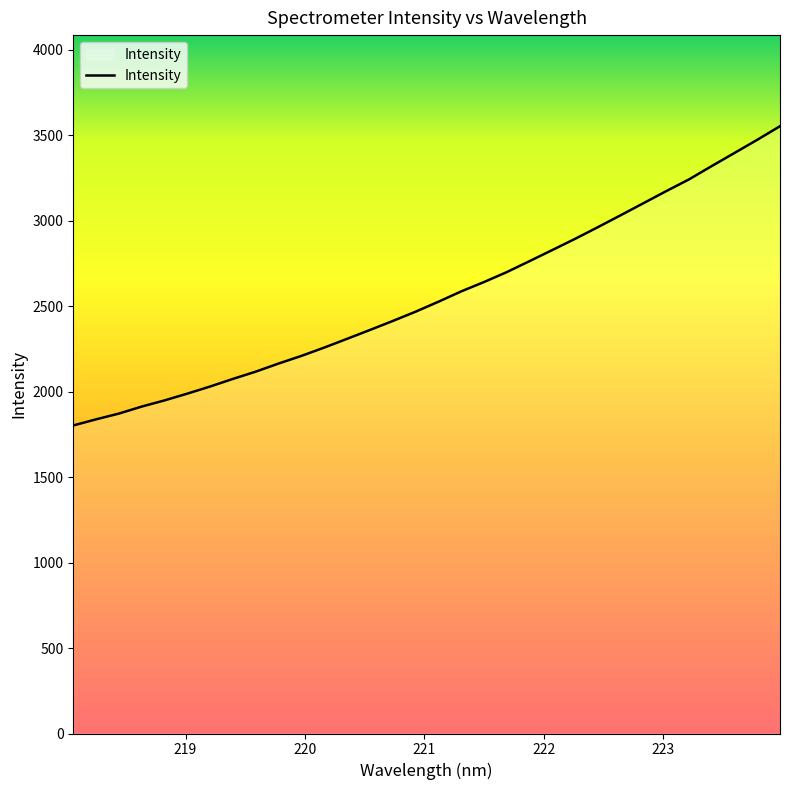

Is this an area chart (filled region under the line)?

No